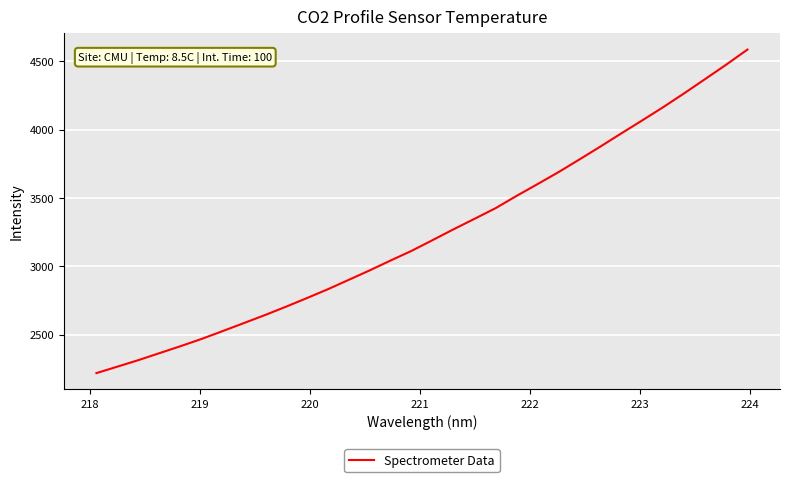

What is the minimum value shown in the chart?

2217.3